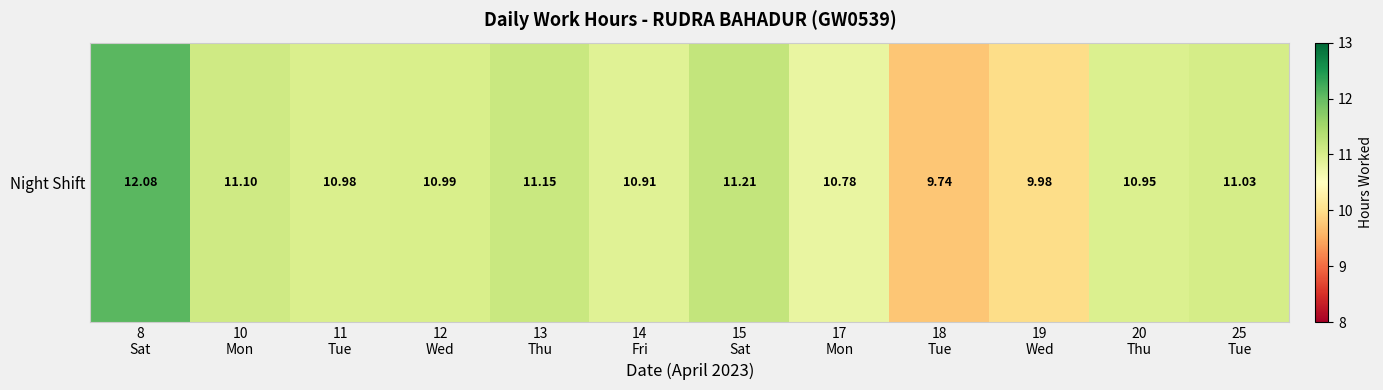

What is the change in value from 11
Tue to 17
Mon?

-0.2